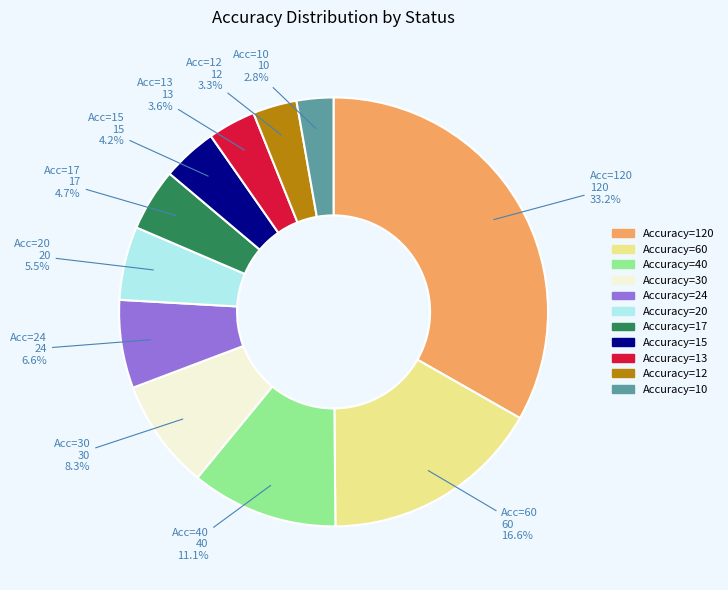

Is there any slice that represents more than half of the pie?

No